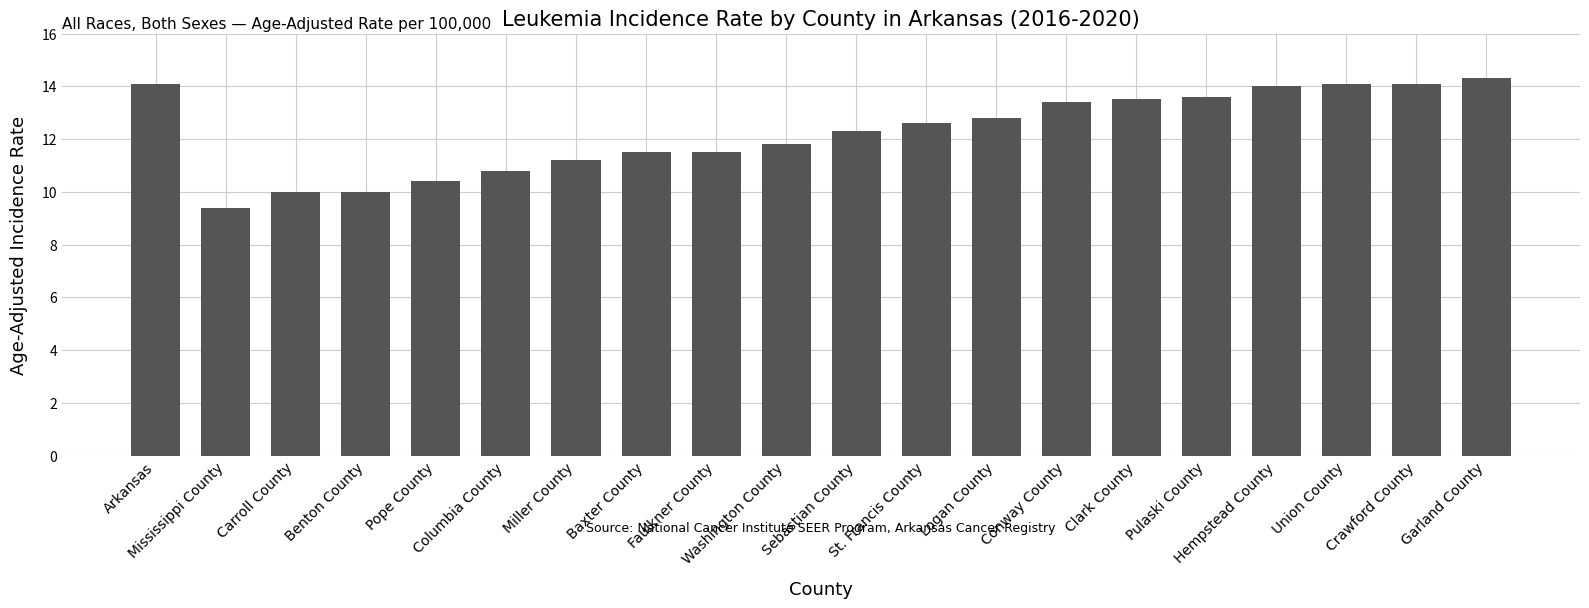

Reading left to right, extract all data points from this chart.

Arkansas=14.1	Mississippi County=9.4	Carroll County=10.0	Benton County=10.0	Pope County=10.4	Columbia County=10.8	Miller County=11.2	Baxter County=11.5	Faulkner County=11.5	Washington County=11.8	Sebastian County=12.3	St. Francis County=12.6	Logan County=12.8	Conway County=13.4	Clark County=13.5	Pulaski County=13.6	Hempstead County=14.0	Union County=14.1	Crawford County=14.1	Garland County=14.3